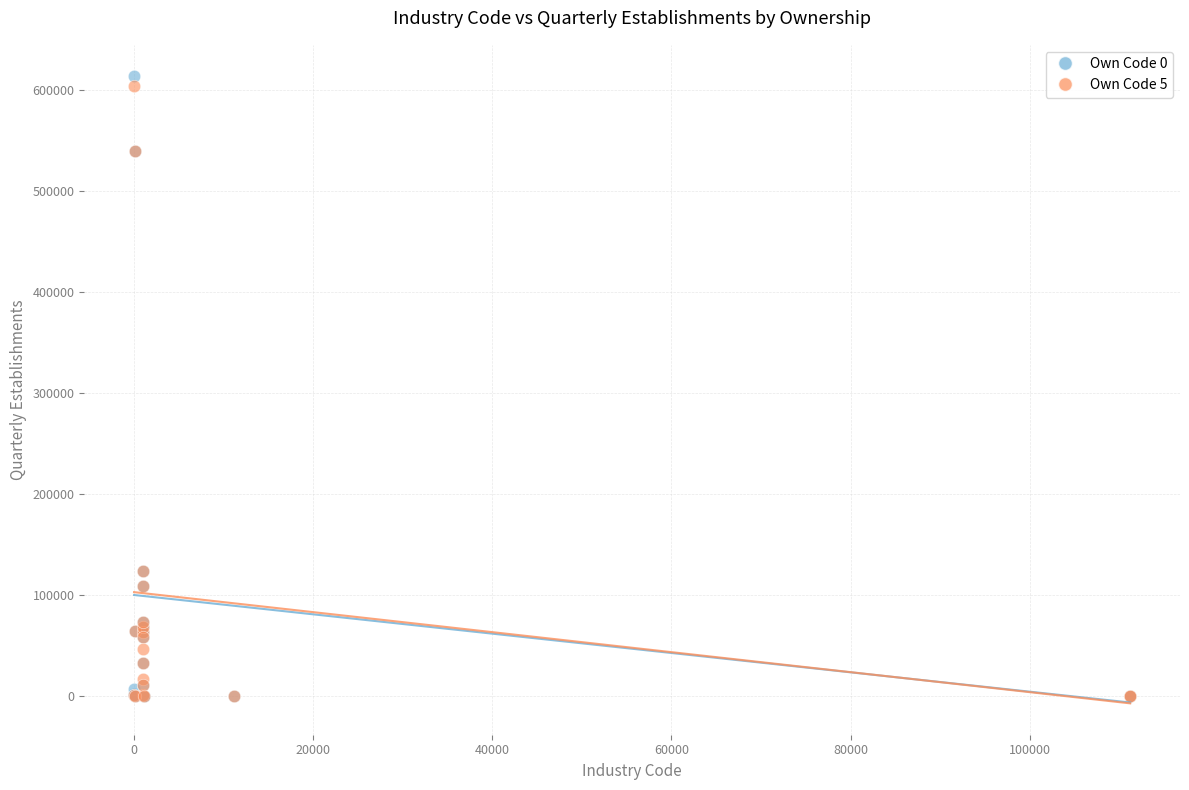

Which series has the largest Y range (max minus min)?

Own Code 0